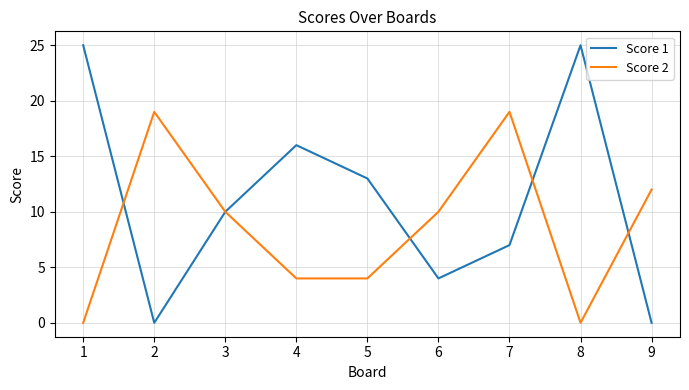

At which category is the sum across all series the highest?

7